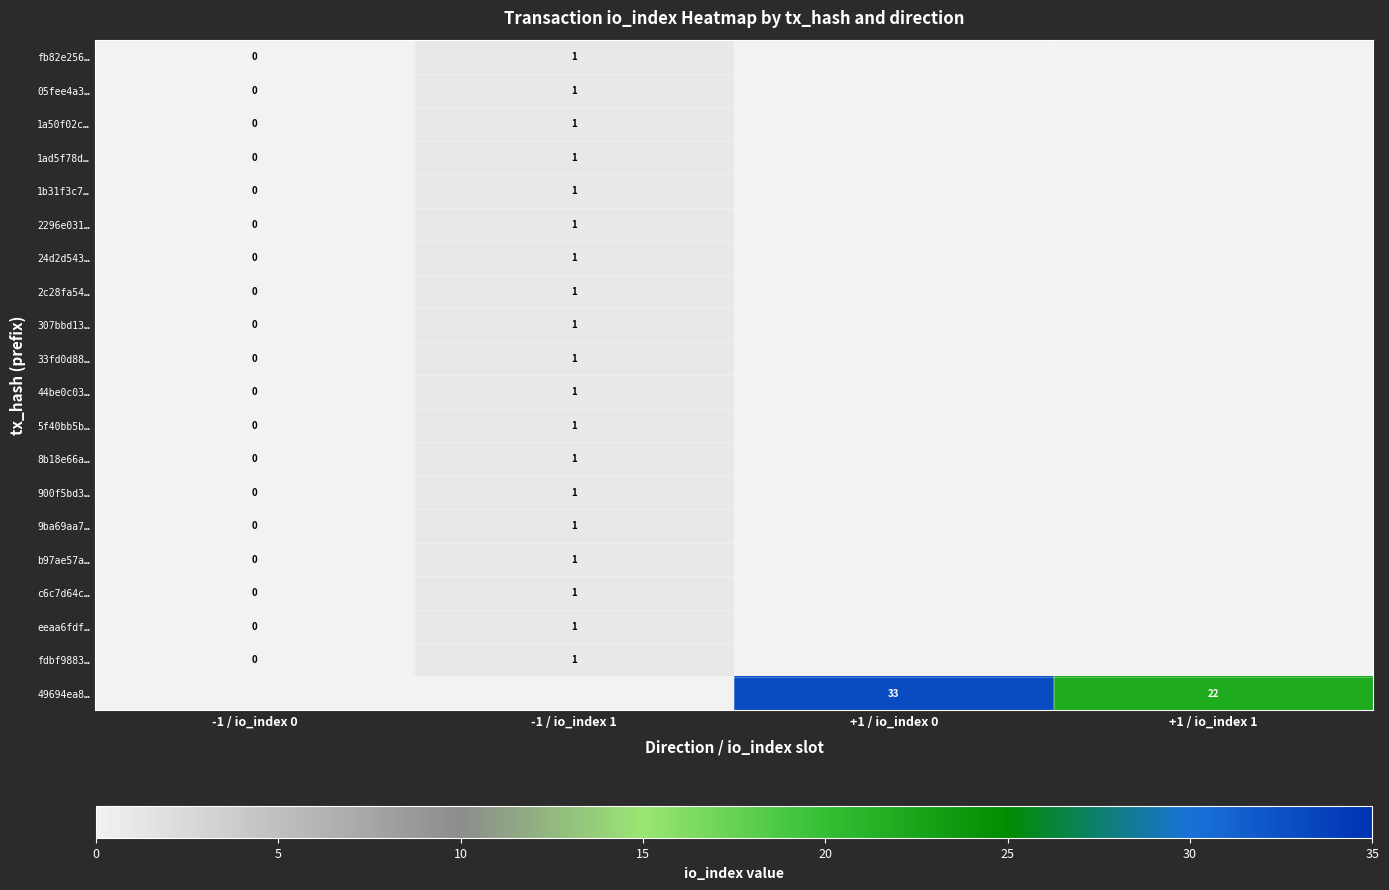

Is it true that 49694ea8… equals 7 at +1 / io_index 1?

False